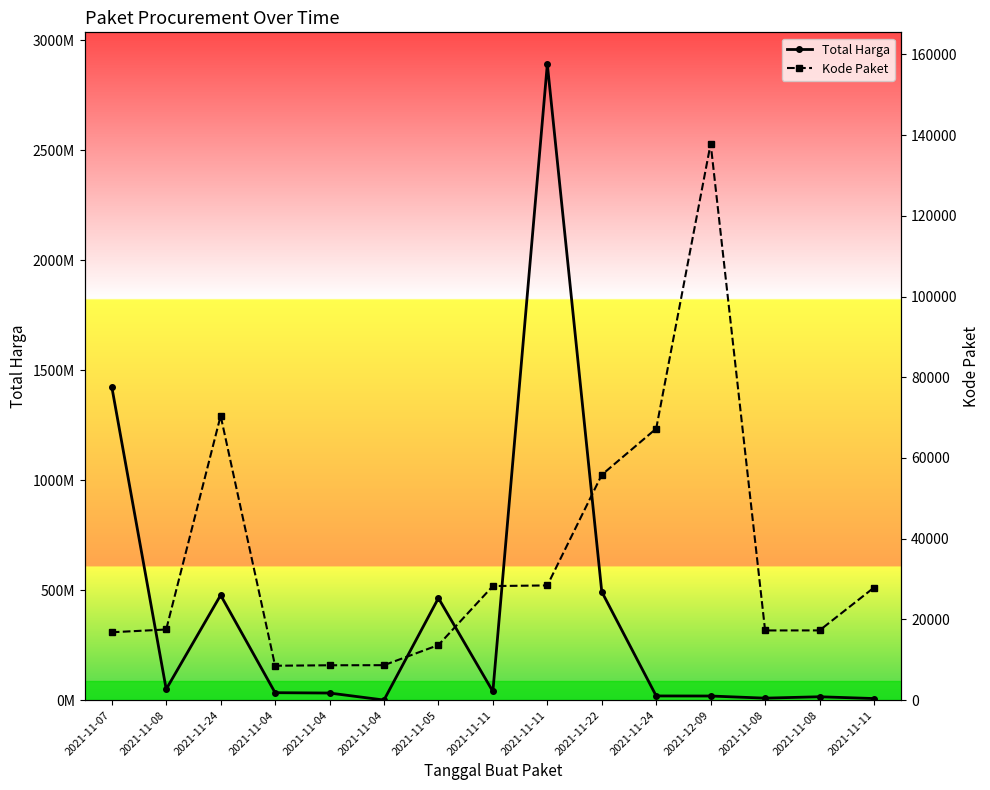

Does the chart display data point markers on the line(s)?

Yes